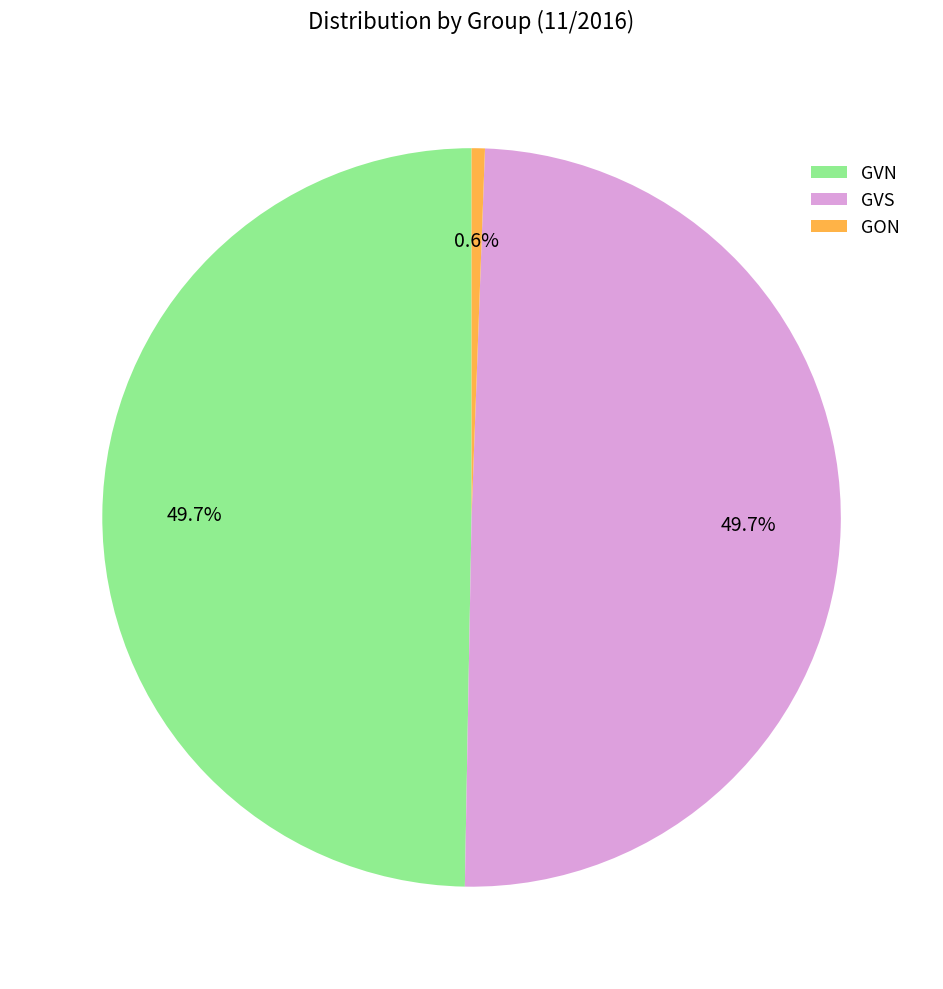

To the nearest percent, what percentage of the pie is GON?

1%